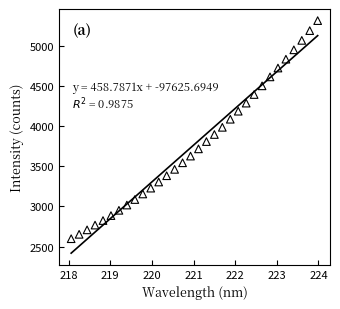

What is the range of X values (max minus min)?

5.9